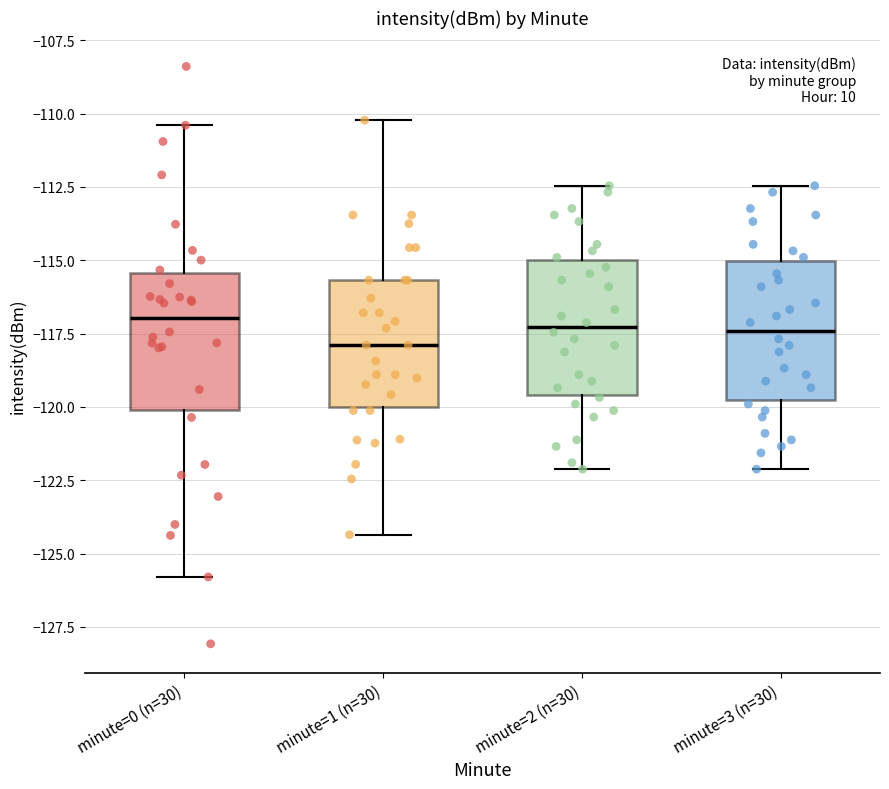

Where does the lower whisker of the box for minute=0 (n=30) end on the y-axis? The values are not printed on the chart, so give them approximately, as read against the axis.

-126.0